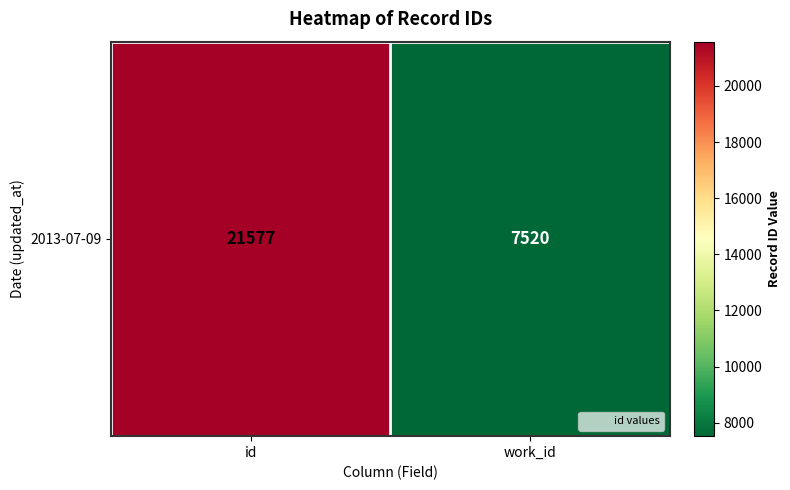

What is the sum of all values?

29097